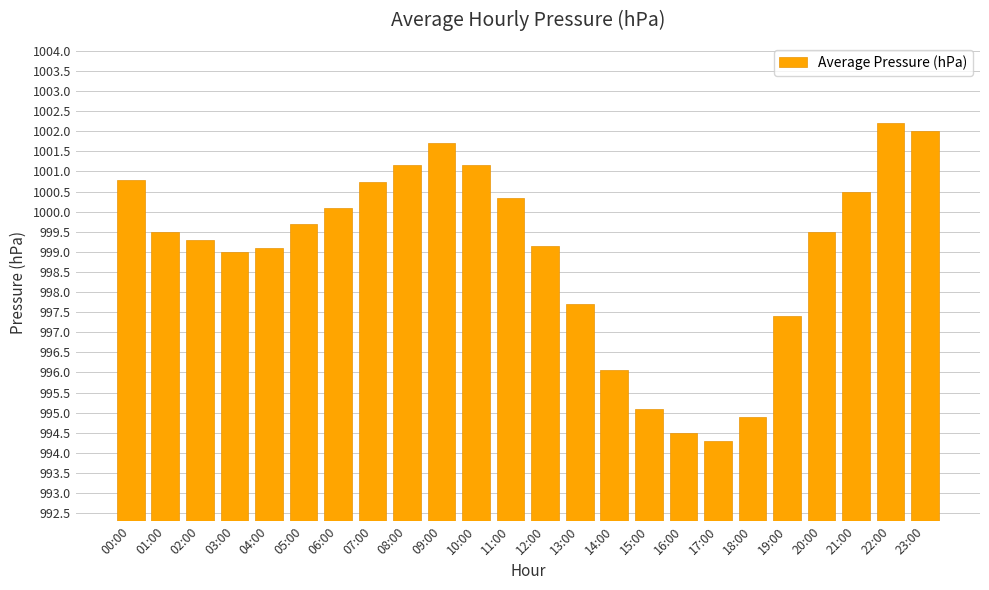

At which label is the value closest to 998?

13:00